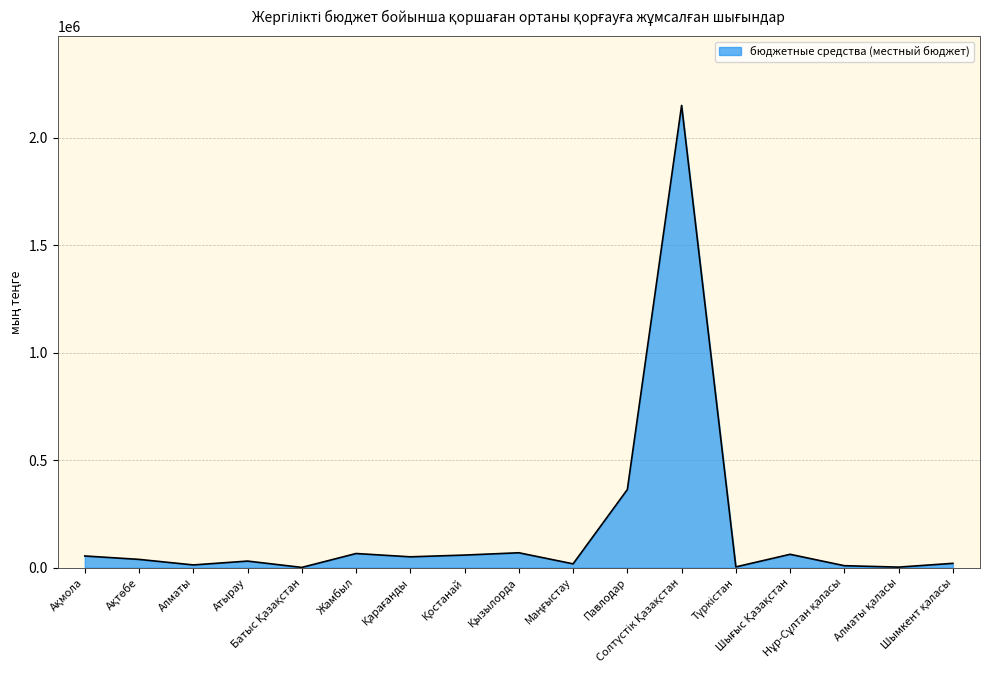

What is the greatest value displayed?

2149807